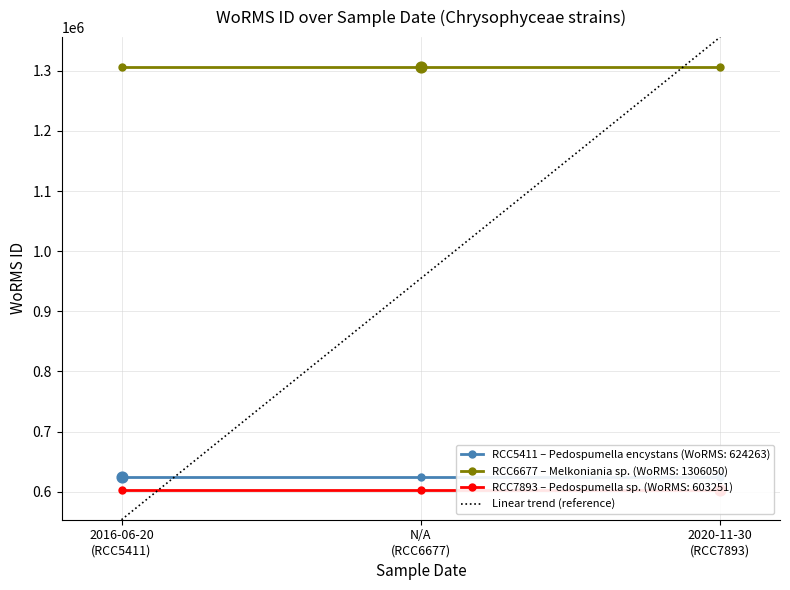

What is the change in value from 2016-06-20
(RCC5411) to N/A
(RCC6677)?

+401399.5